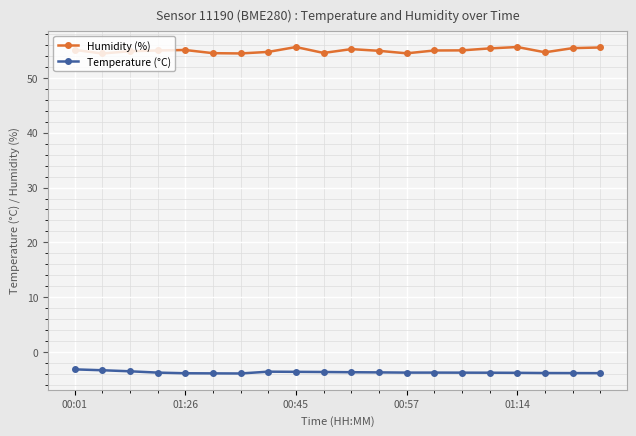

What is the value of the Humidity (%) point at the 15th from the left?

55.0